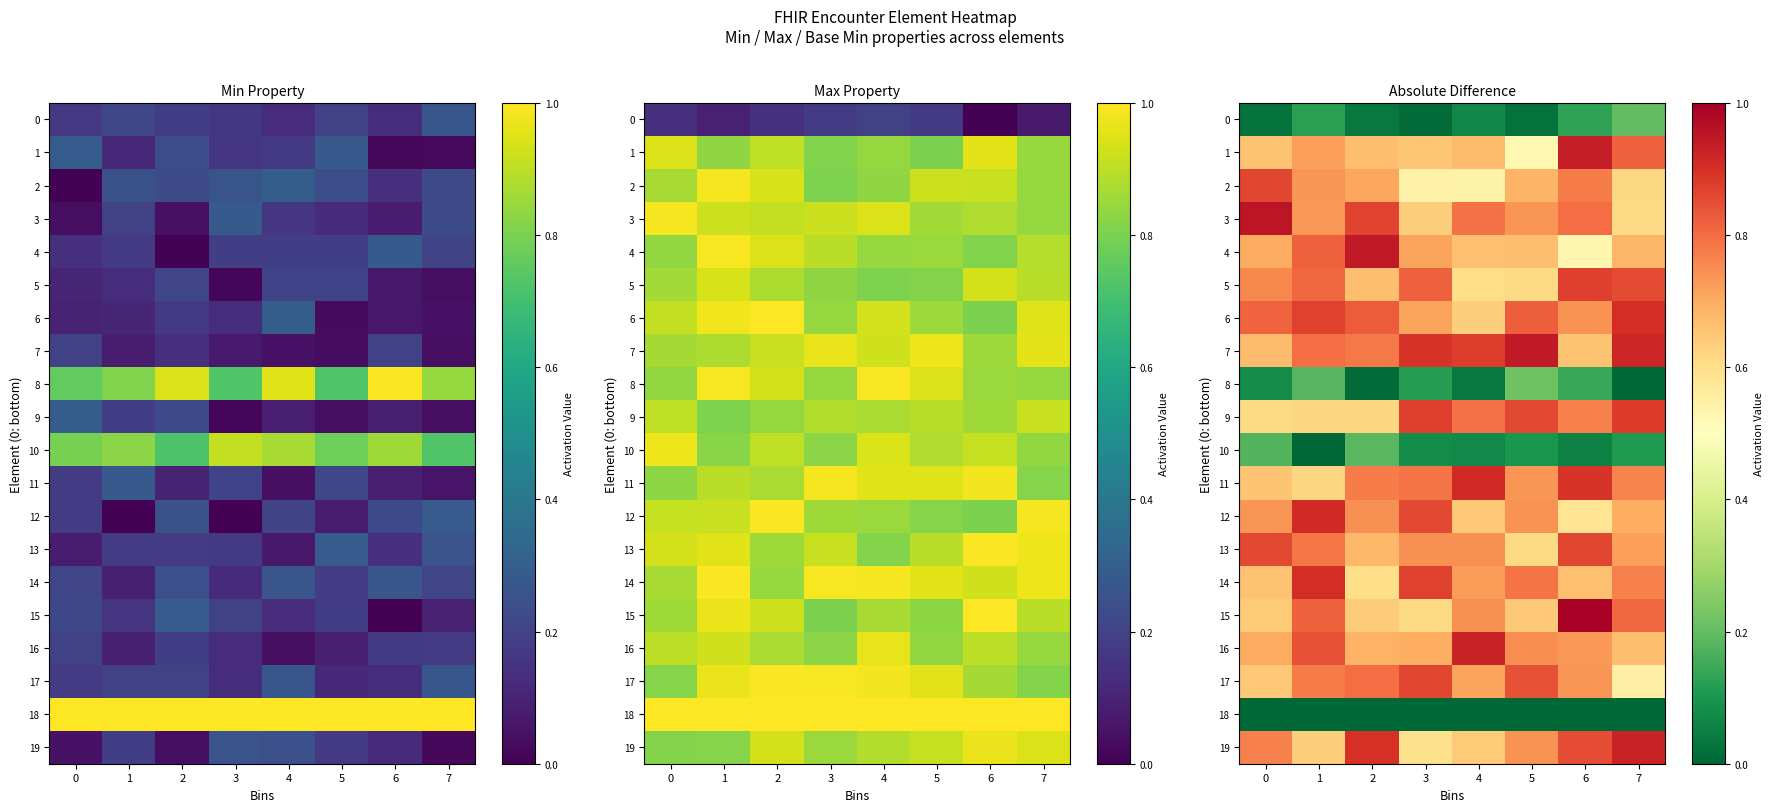

Which series has the largest range (max minus min)?

4